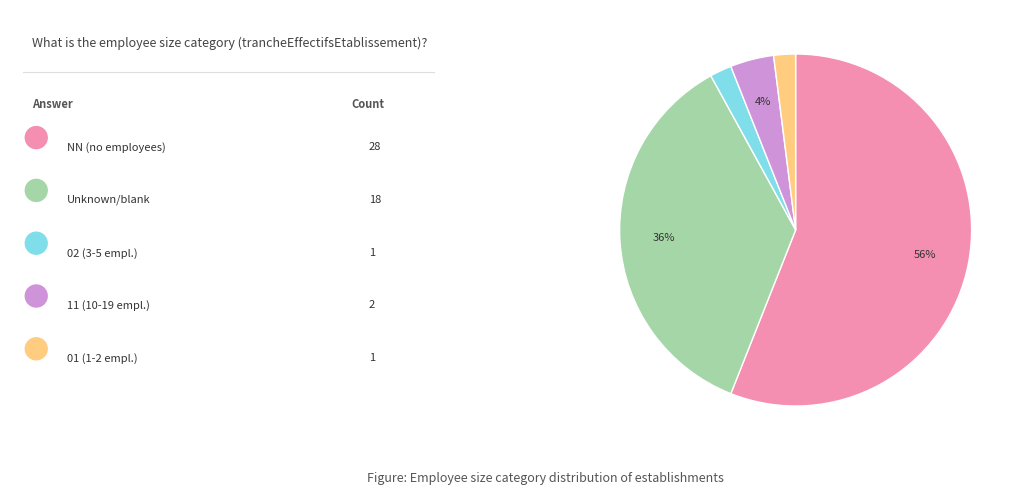

To the nearest percent, what is the average slice percentage?

20%